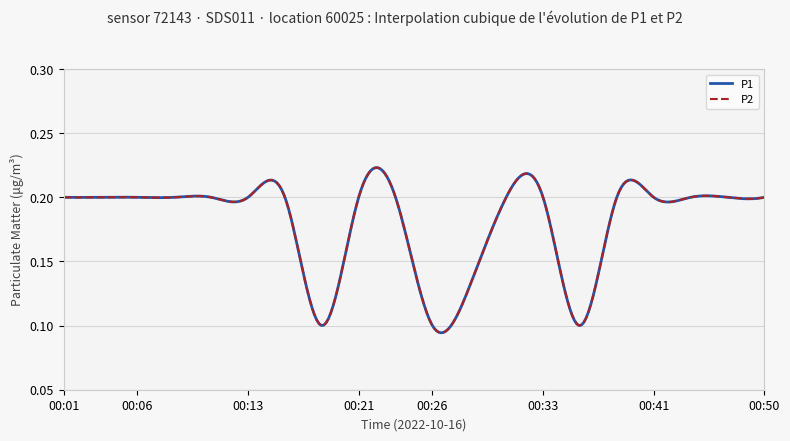

True or false: P2 has a value of 0.2 at 00:23.

True